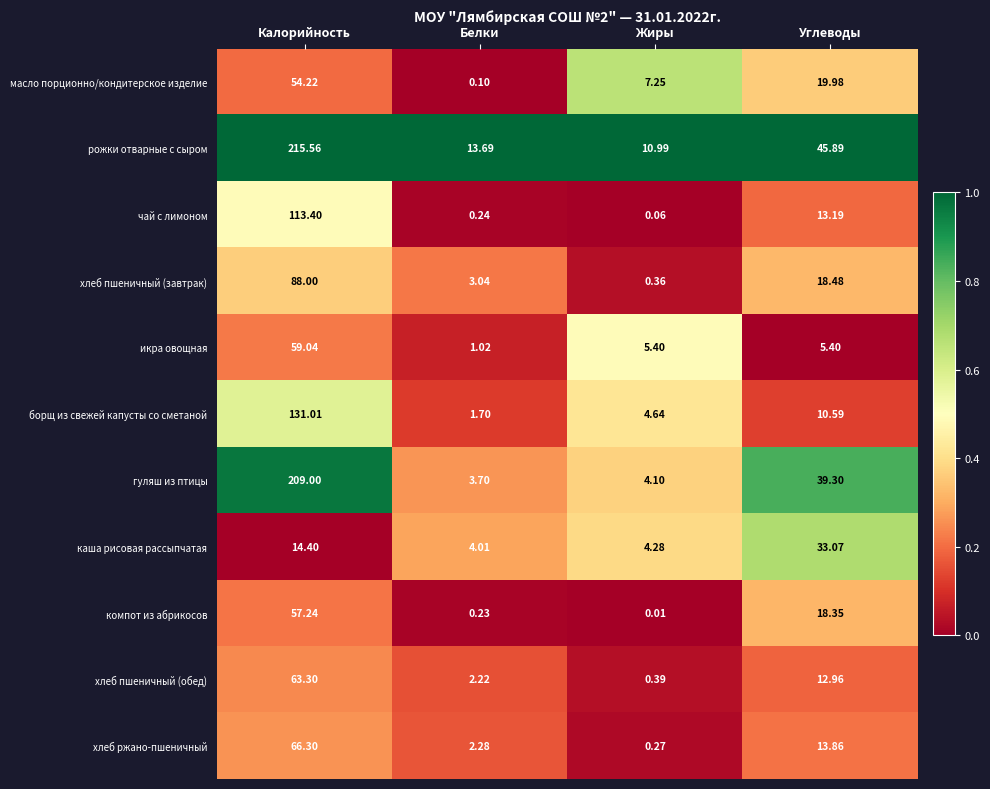

Which series changed the most between Белки and Углеводы?

гуляш из птицы